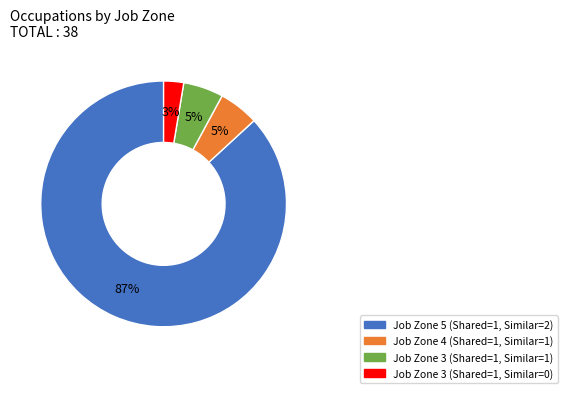

To the nearest percent, what is the average slice percentage?

25%